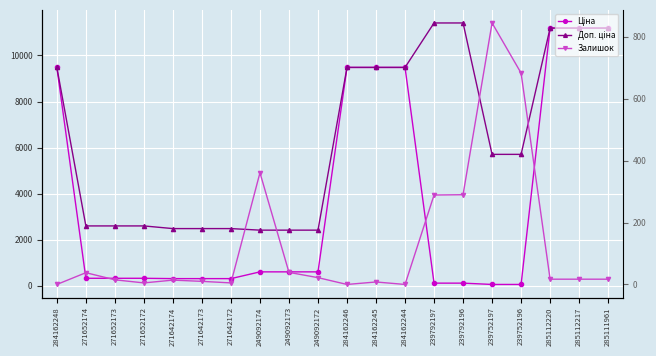

What is the greatest value displayed?

11410.0